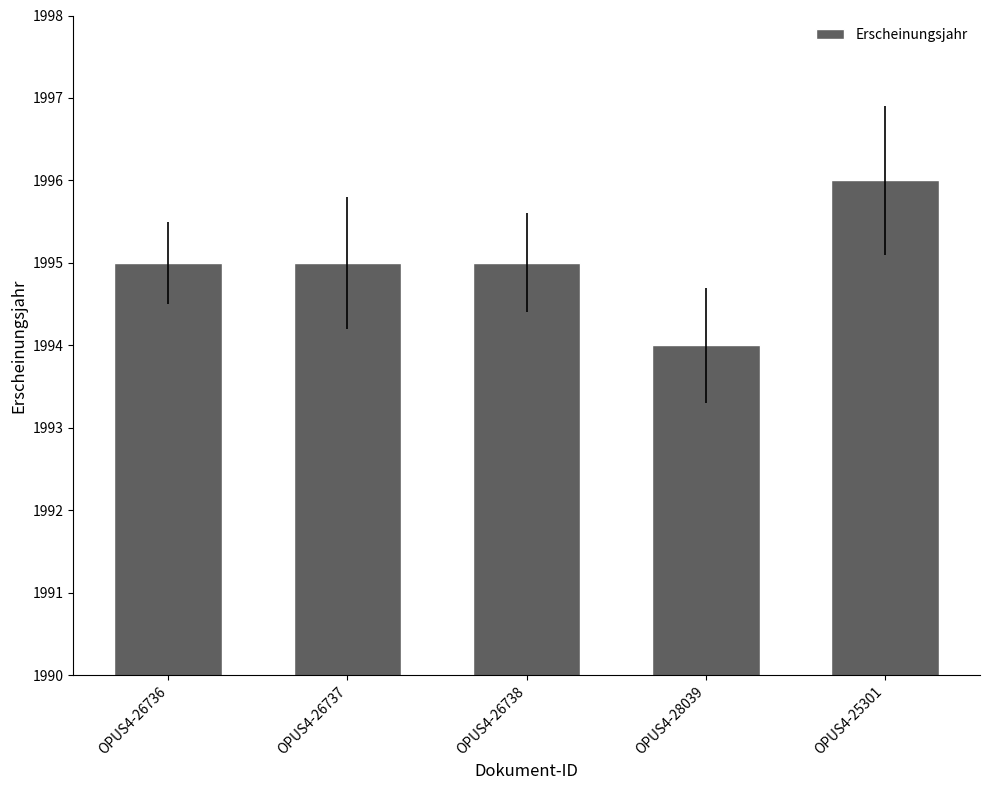

How many bars are there in total?

5